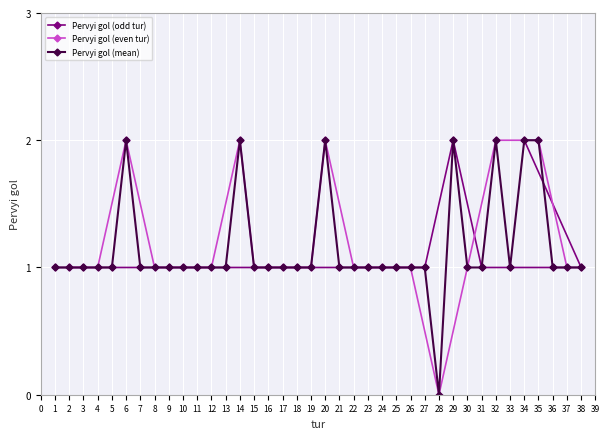

What is the maximum value for Pervyi gol (right)?

2